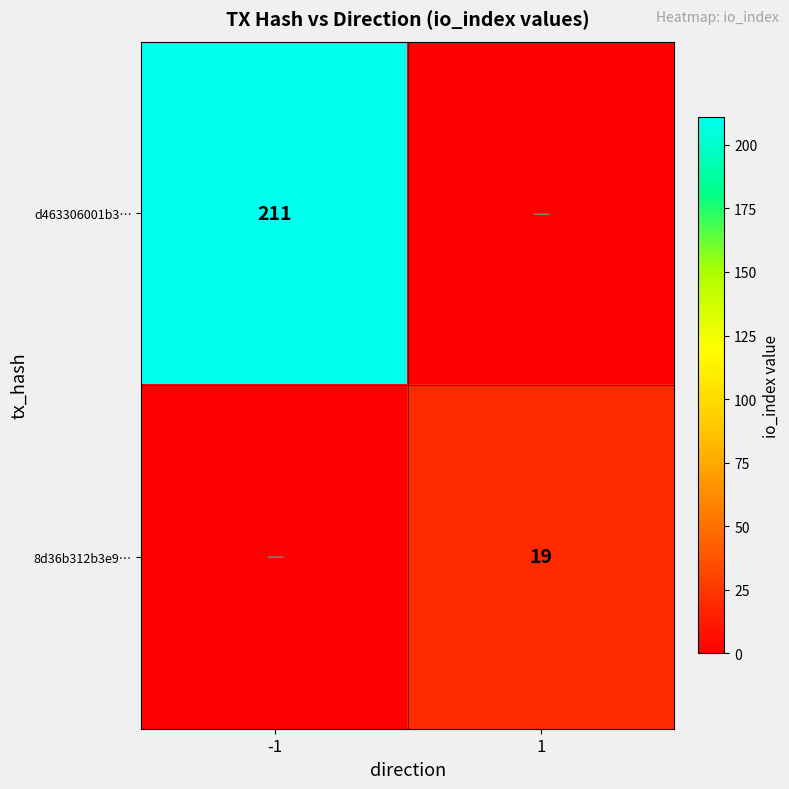

True or false: 8d36b312b3e9… has a value of 19 at 1.

True